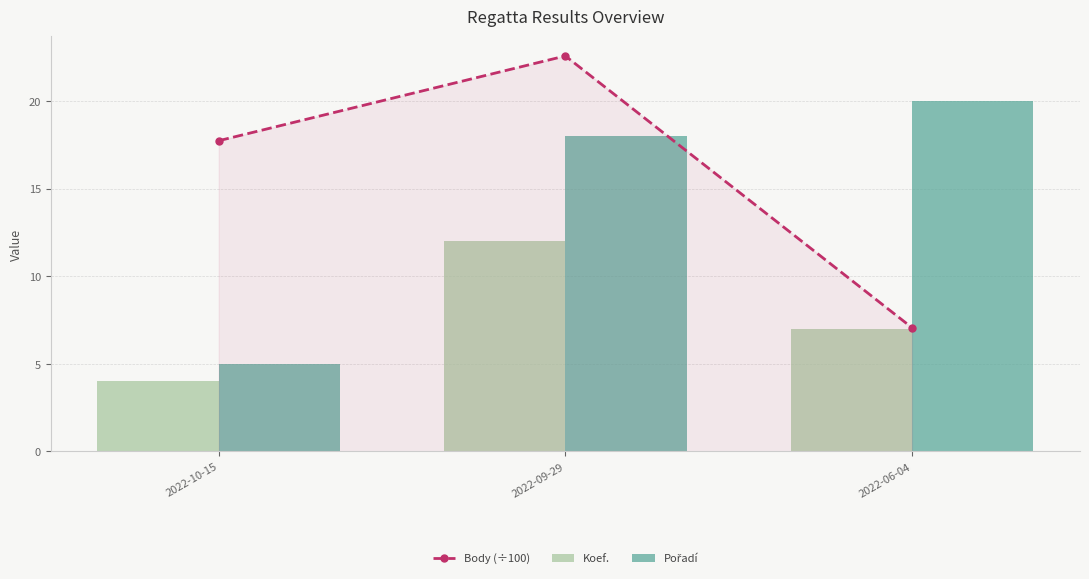

Which has a higher value, 2022-09-29 or 2022-10-15?

2022-09-29